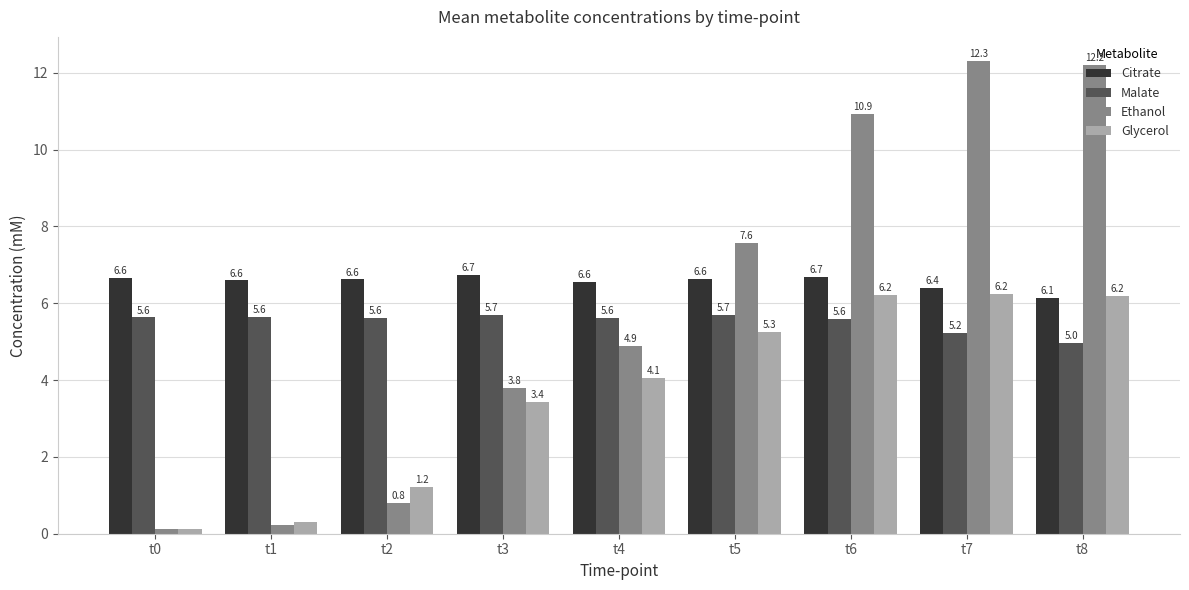

Which series has the largest range (max minus min)?

Ethanol